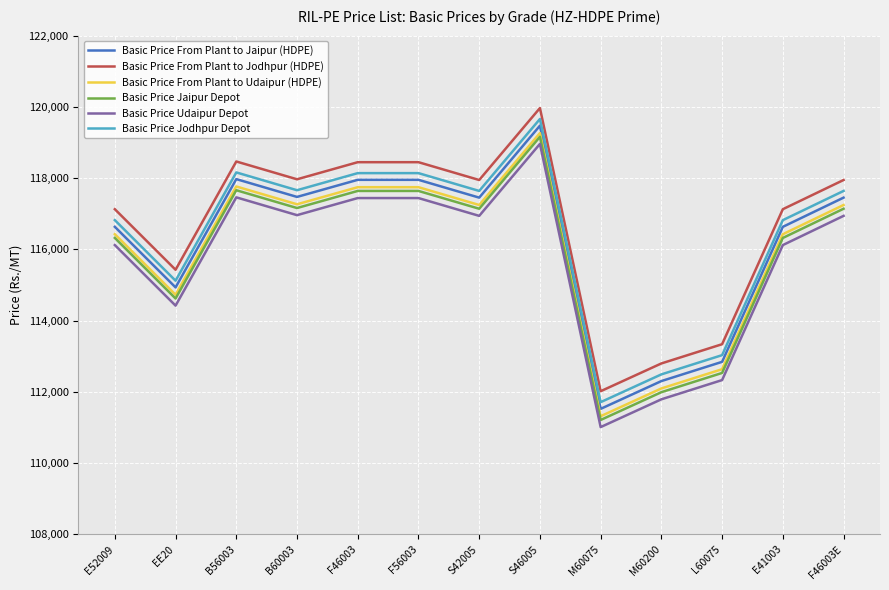

How many lines are shown in the chart?

6